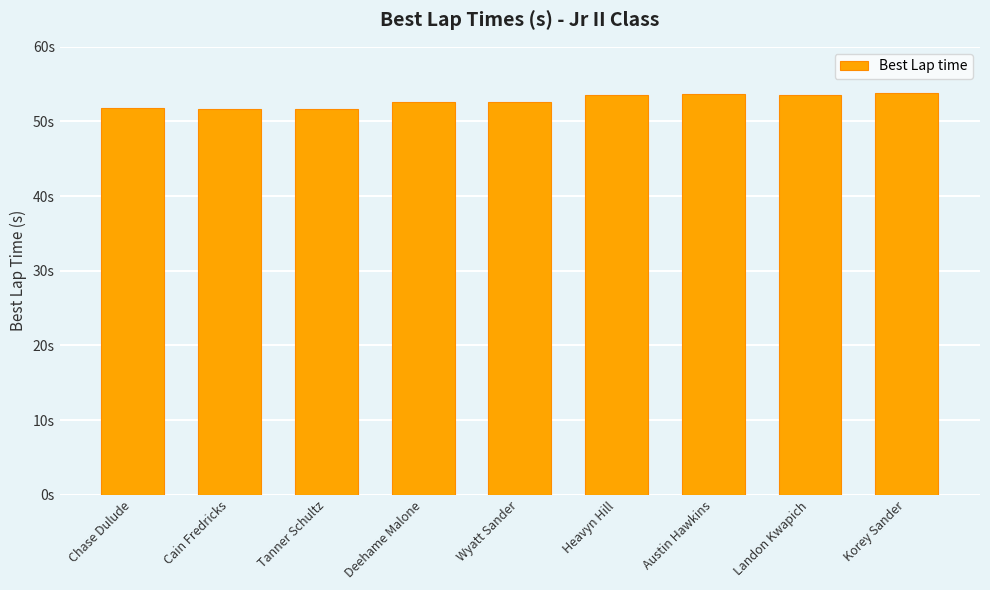

At which category does the chart reach its peak across all series?

Korey Sander